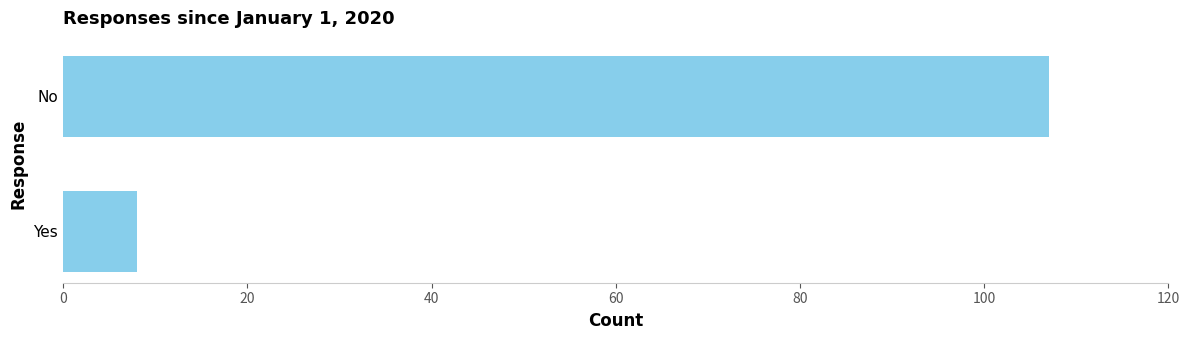

Which has a higher value, No or Yes?

No